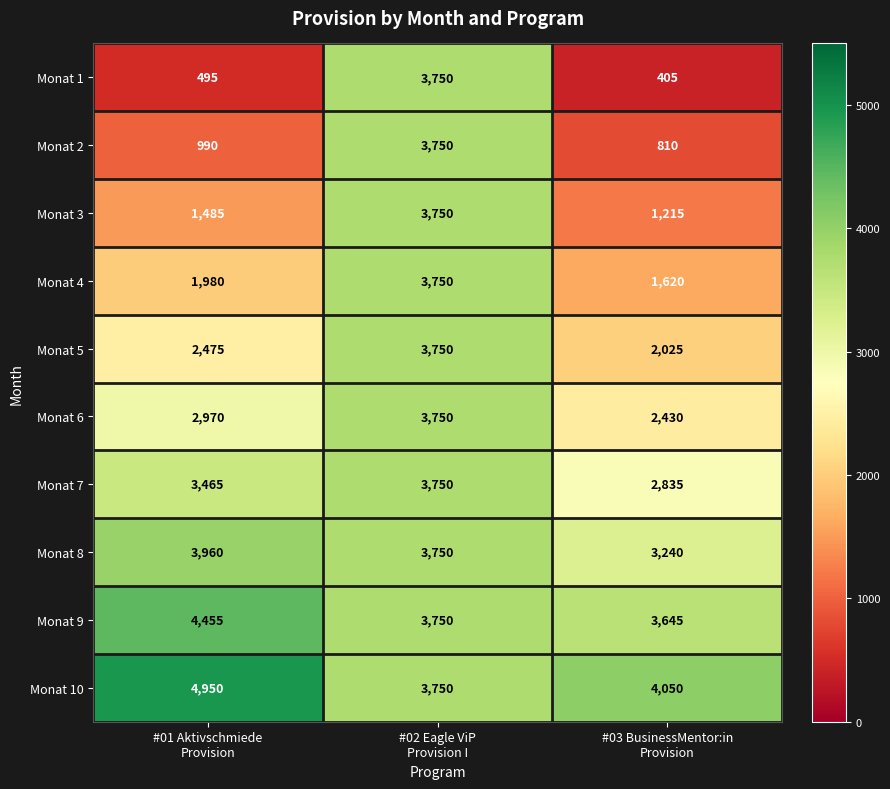

How many Monat 3 values are between 1215 and 3750?

3